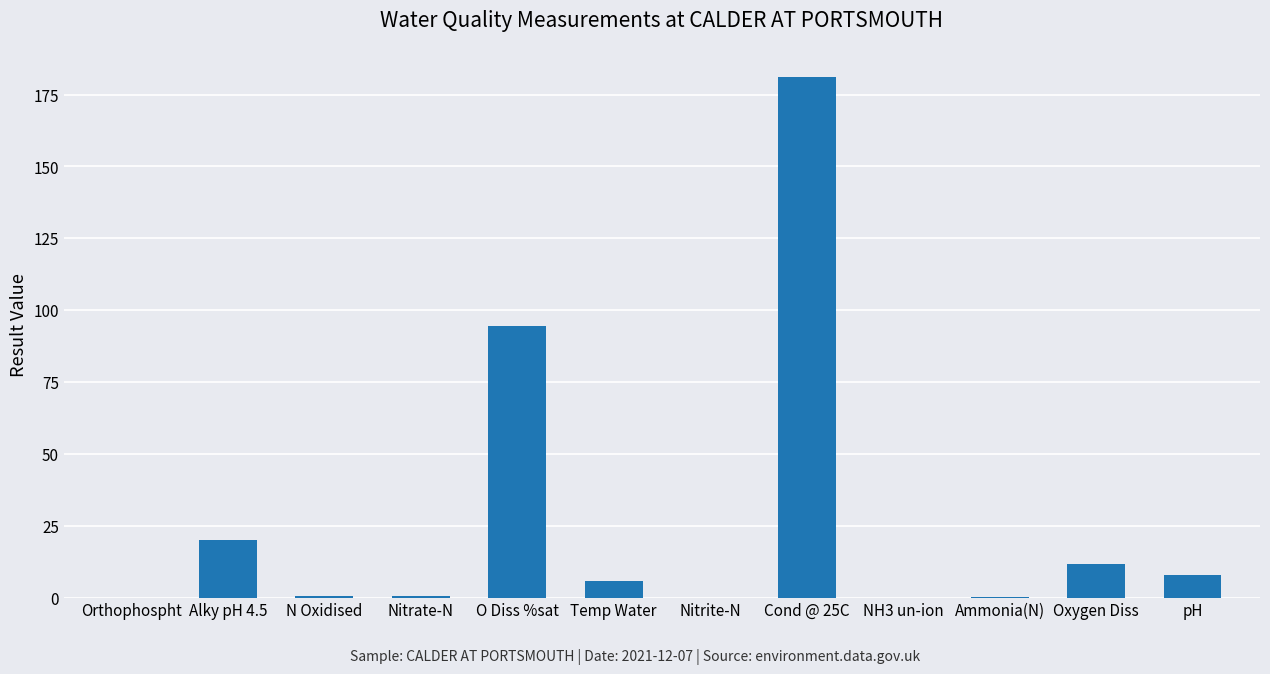

Between Oxygen Diss and Nitrite-N, which is larger?

Oxygen Diss